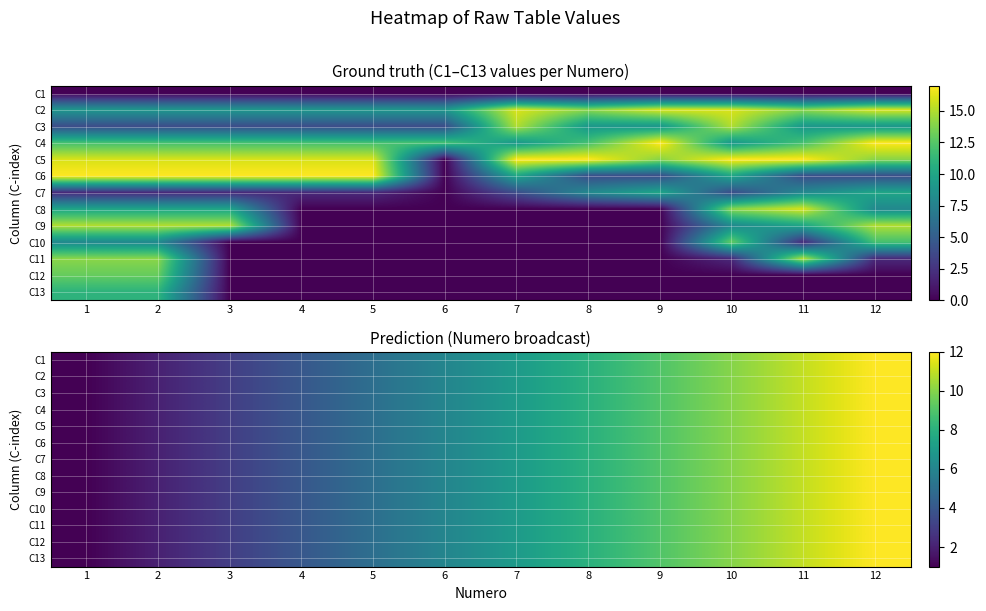

What is the smallest value displayed?

1